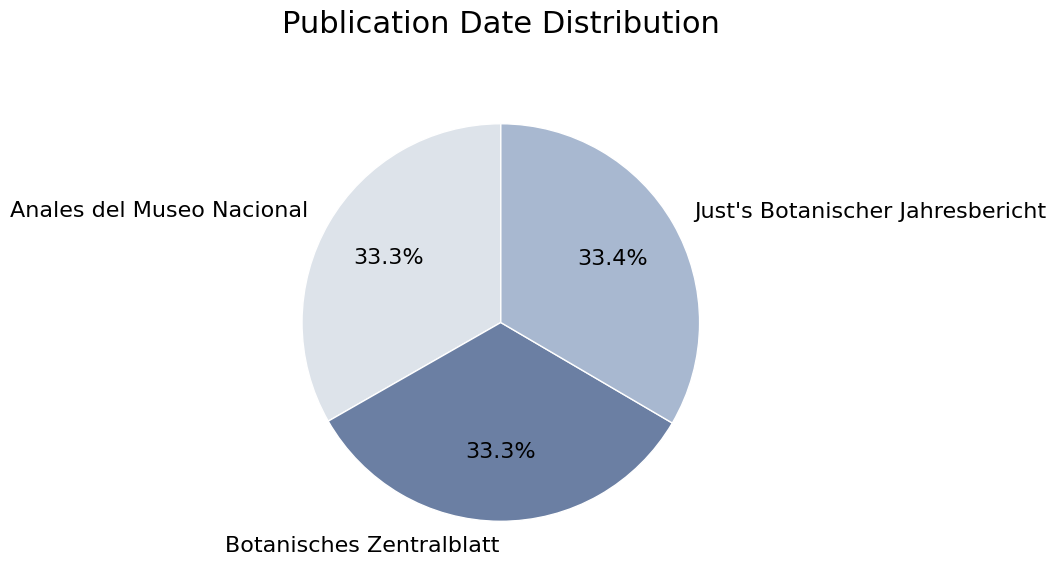

Count the number of slices in the pie.

3